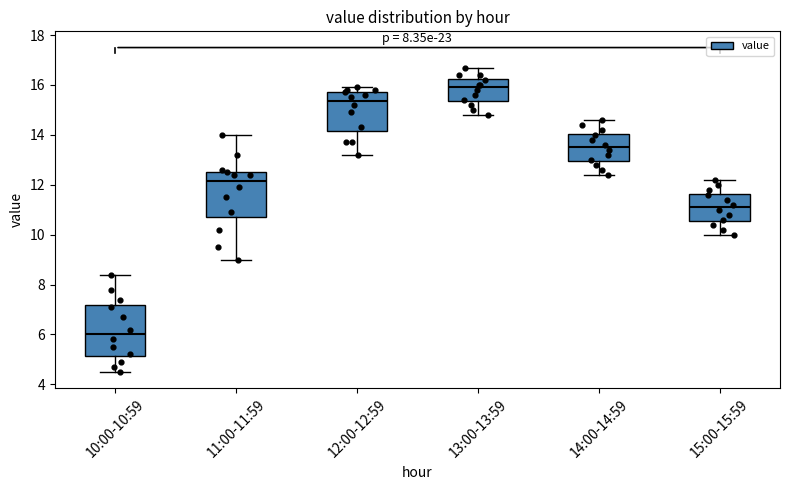

Where is the upper edge of the box for 11:00-11:59 on the y-axis? The values are not printed on the chart, so give them approximately, as read against the axis.

12.6